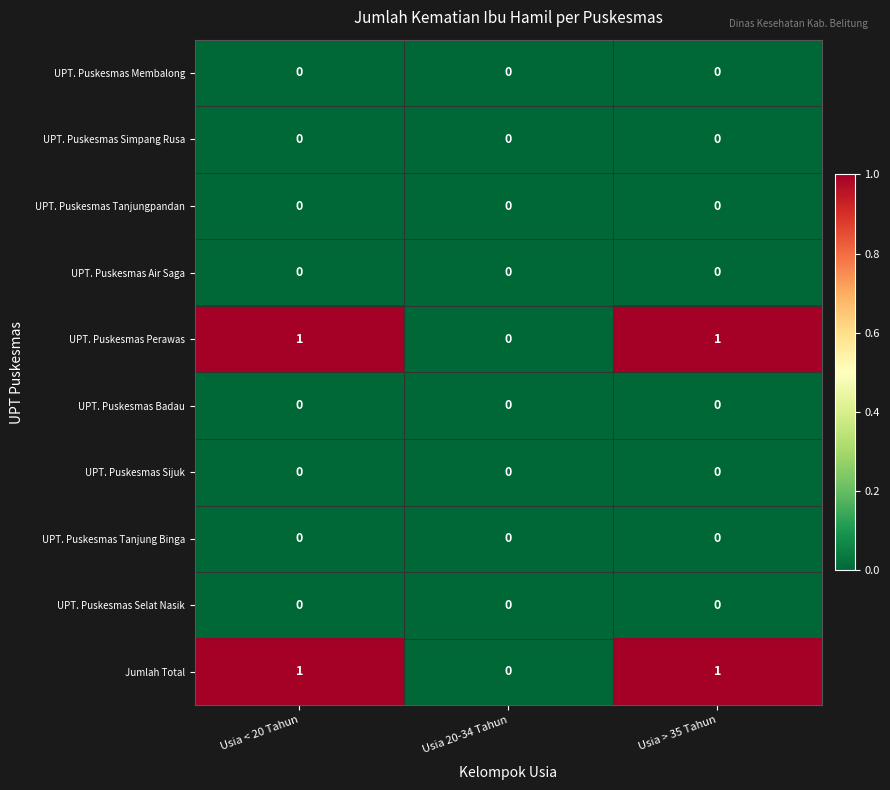

Reading left to right, transcribe all the data shown in this chart.

UPT. Puskesmas Membalong: 0	0	0
UPT. Puskesmas Simpang Rusa: 0	0	0
UPT. Puskesmas Tanjungpandan: 0	0	0
UPT. Puskesmas Air Saga: 0	0	0
UPT. Puskesmas Perawas: 1	0	1
UPT. Puskesmas Badau: 0	0	0
UPT. Puskesmas Sijuk: 0	0	0
UPT. Puskesmas Tanjung Binga: 0	0	0
UPT. Puskesmas Selat Nasik: 0	0	0
Jumlah Total: 1	0	1